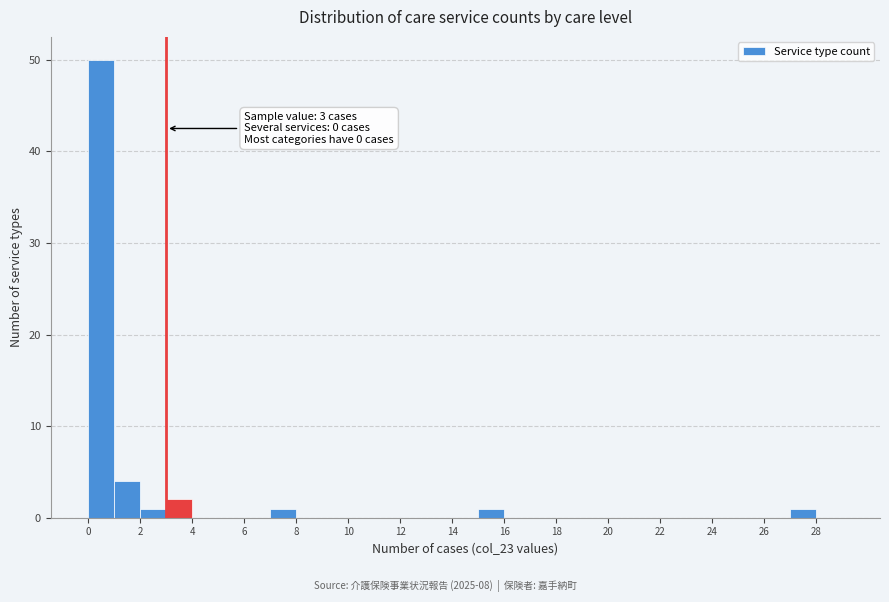

Which range on the x-axis has the tallest bar?

0 to 1